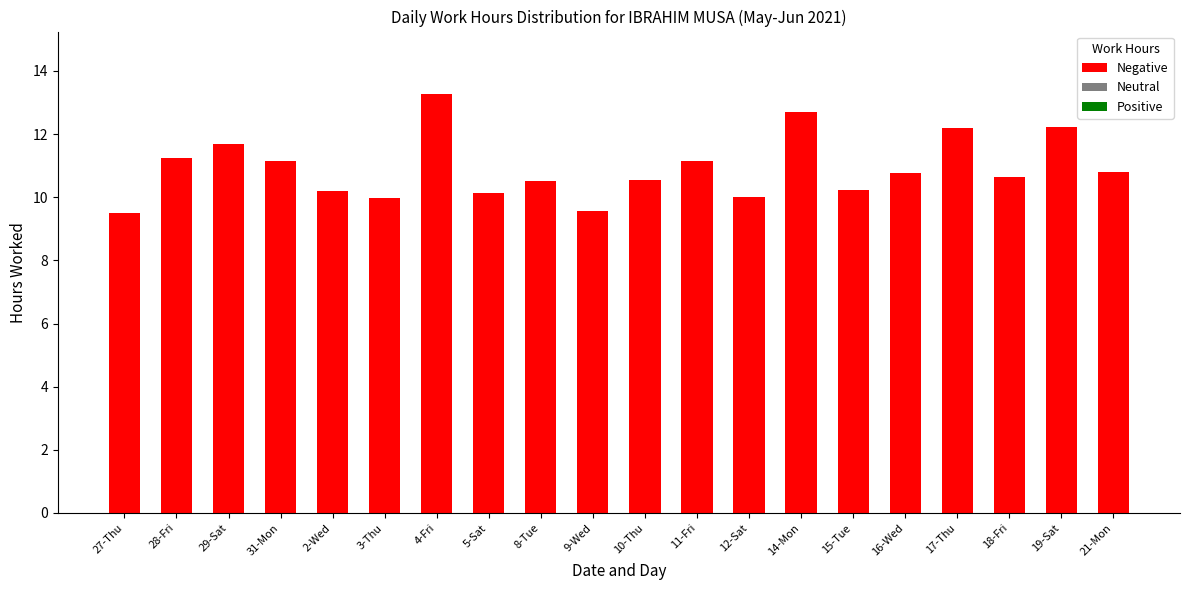

What is the change in value from 28-Fri to 10-Thu?

-0.7